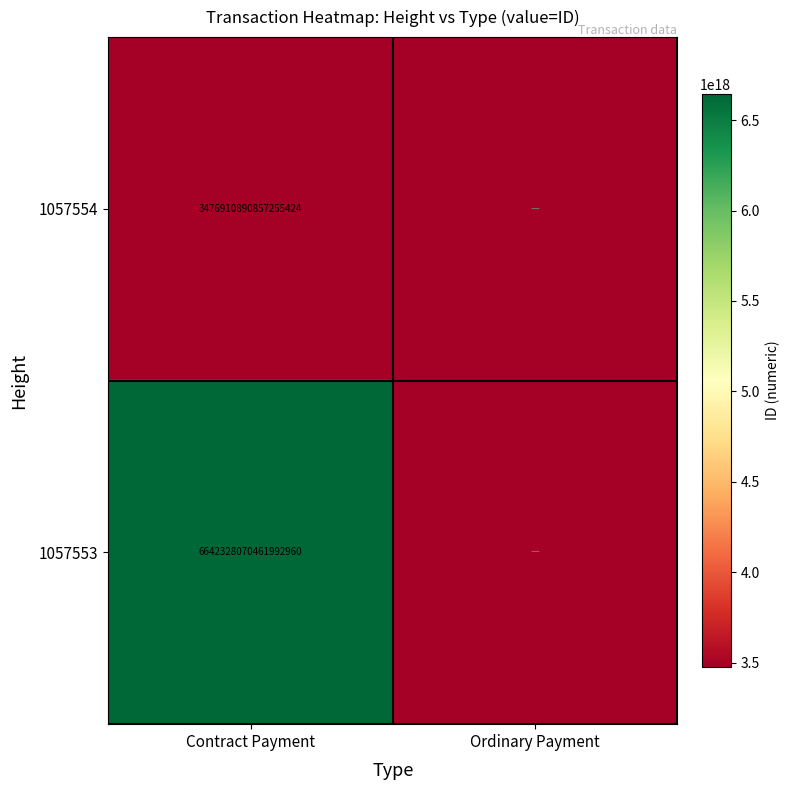

At Contract Payment, list the series in order from smallest to largest.

1057554, 1057553